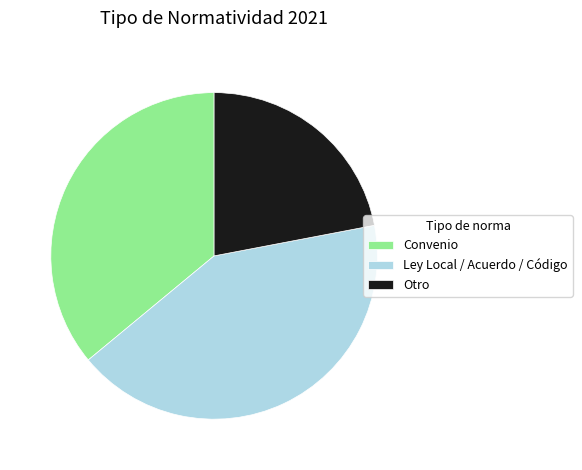

Which has a higher value, Ley Local / Acuerdo / Código or Otro?

Ley Local / Acuerdo / Código